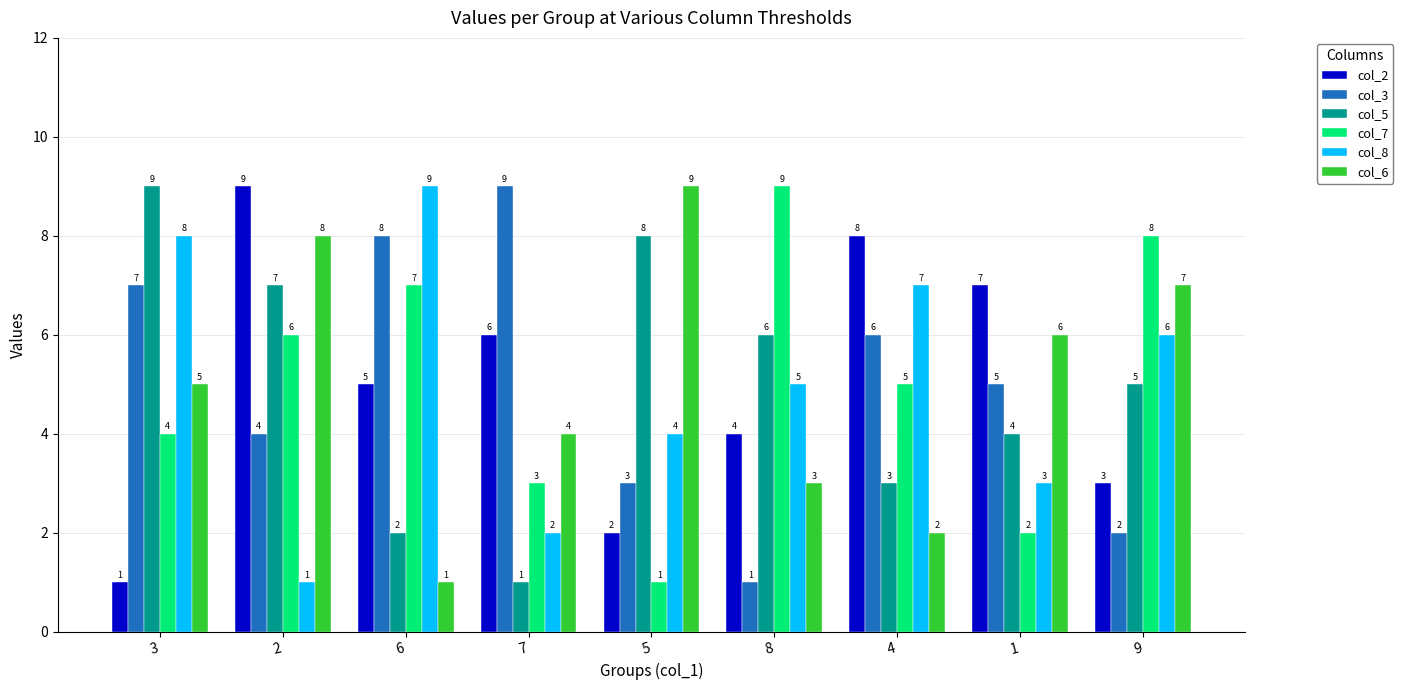

What is the maximum value for col_6?

9